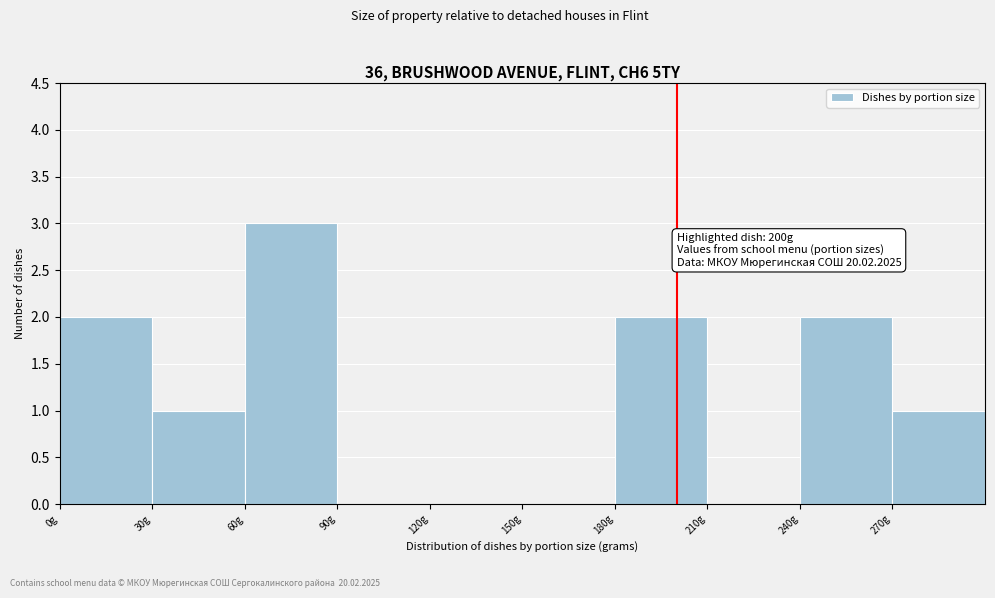

Over which range of the x-axis is the bar tallest?

60 to 90